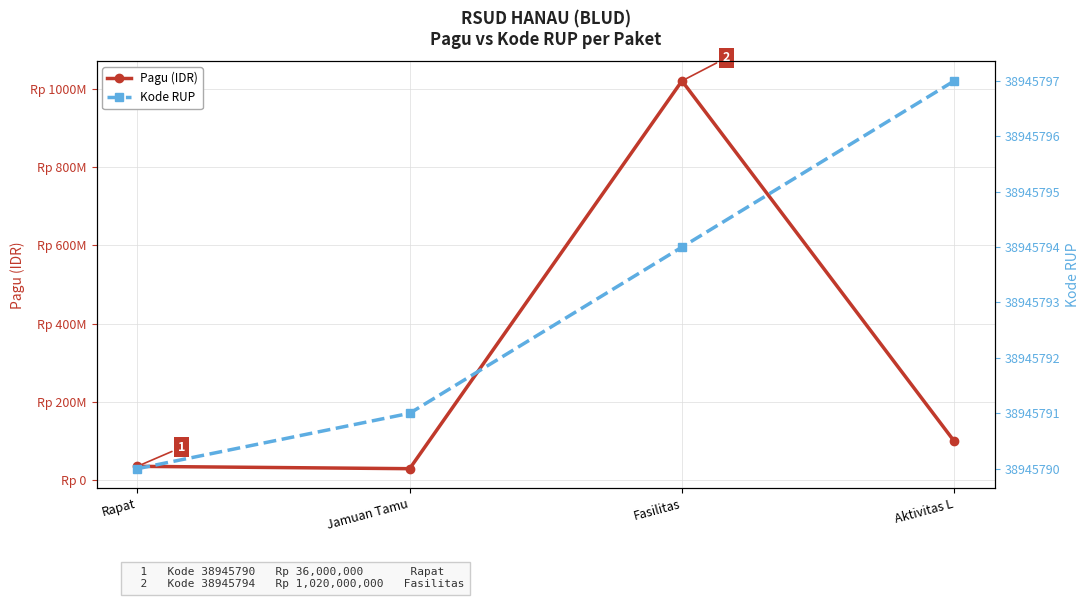

Is this an area chart (filled region under the line)?

No